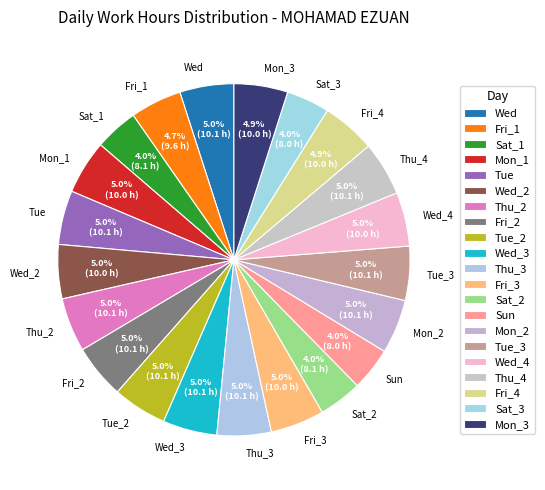

Is there a majority slice in this chart?

No